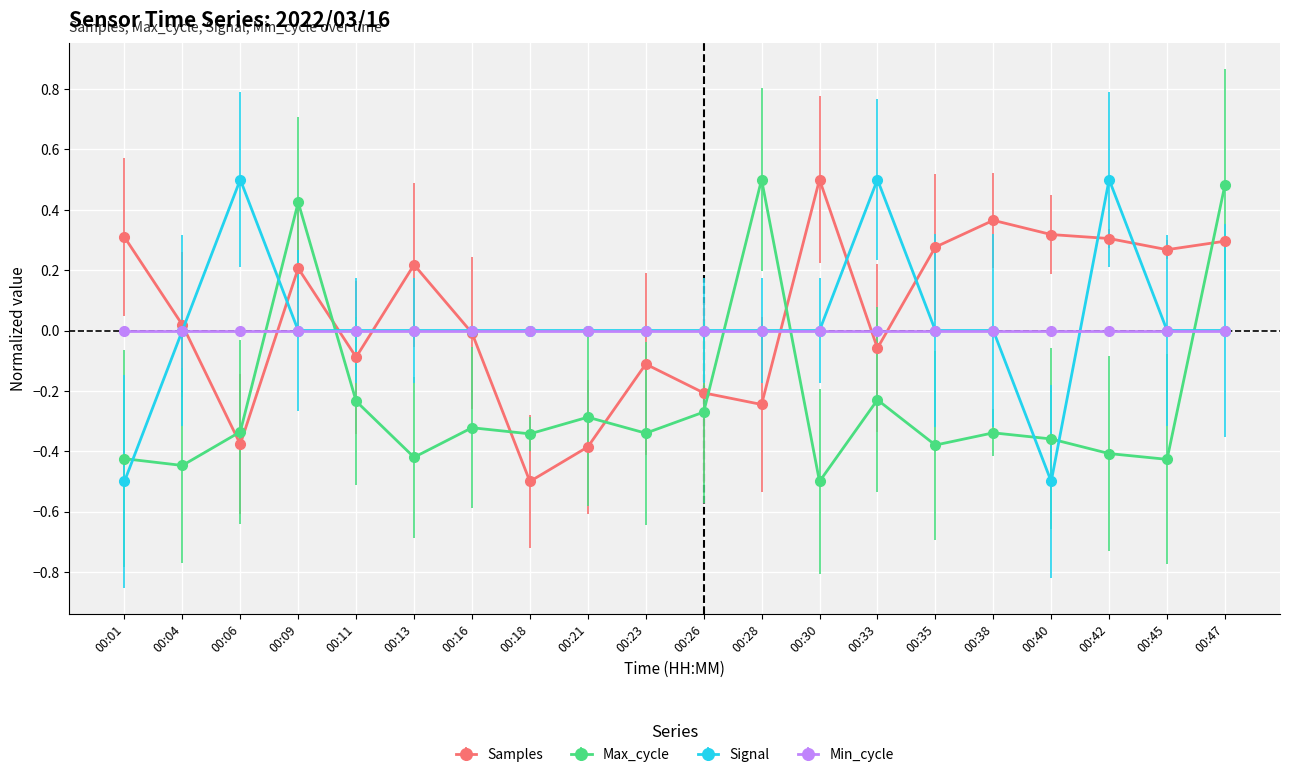

True or false: Max_cycle and Signal intersect in this chart.

True